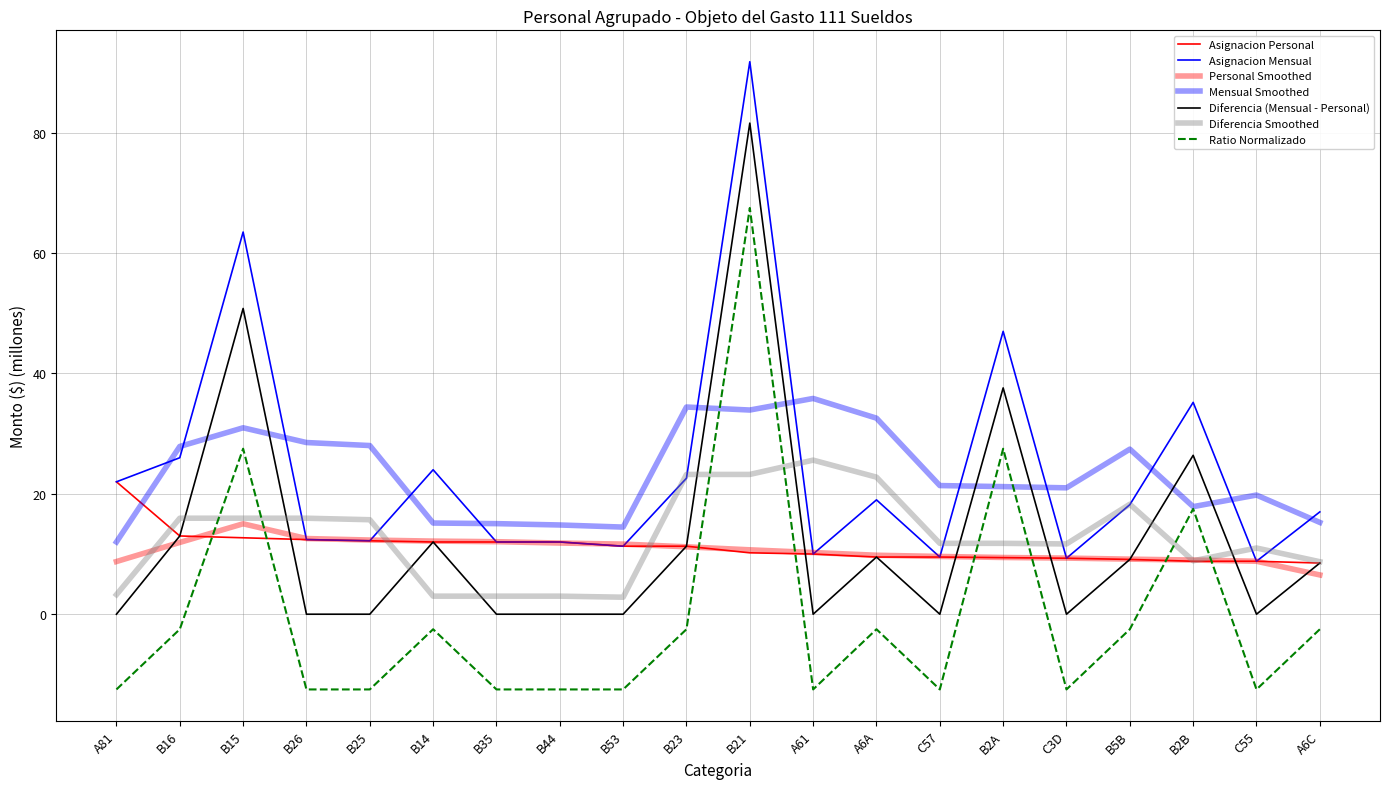

At which label does Asignacion Personal reach its minimum?

A6C